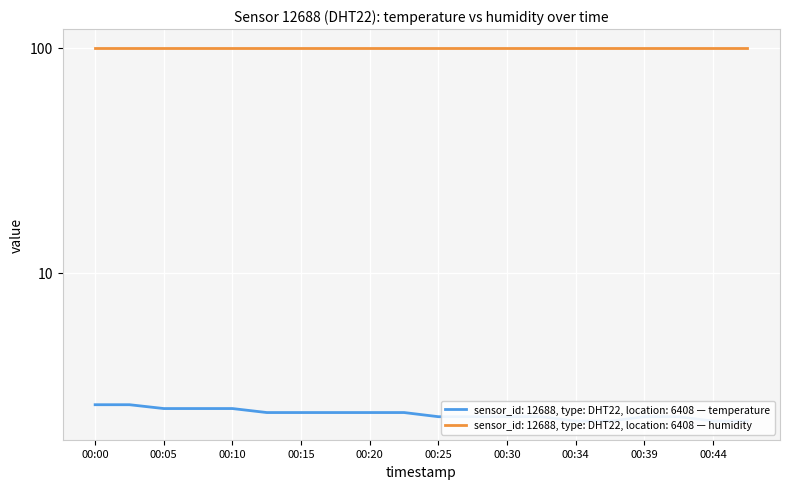

Is it true that the value at 00:22 is 2.4?

True